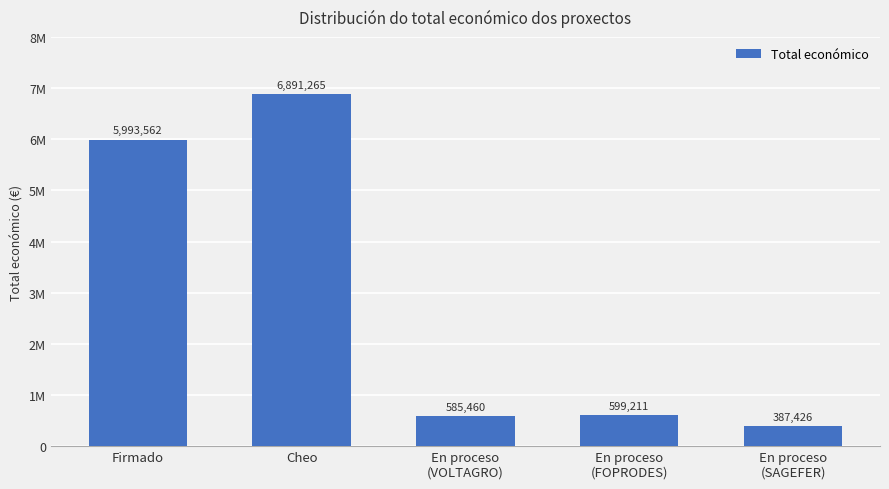

At which label does the data first exceed 599211?

Firmado